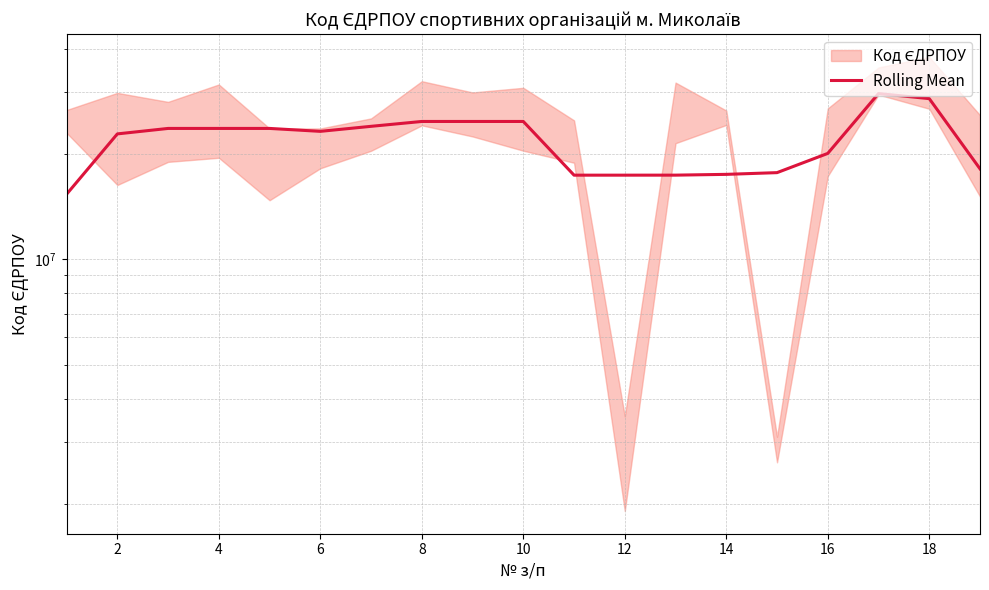

How many lines are shown in the chart?

1